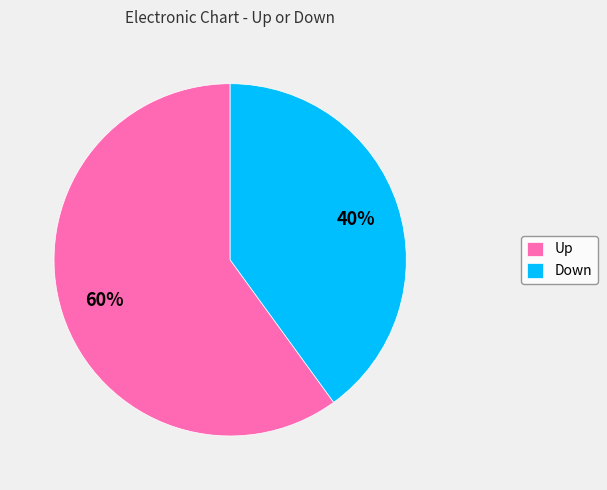

What percentage is the Down slice, to the nearest percent?

40%